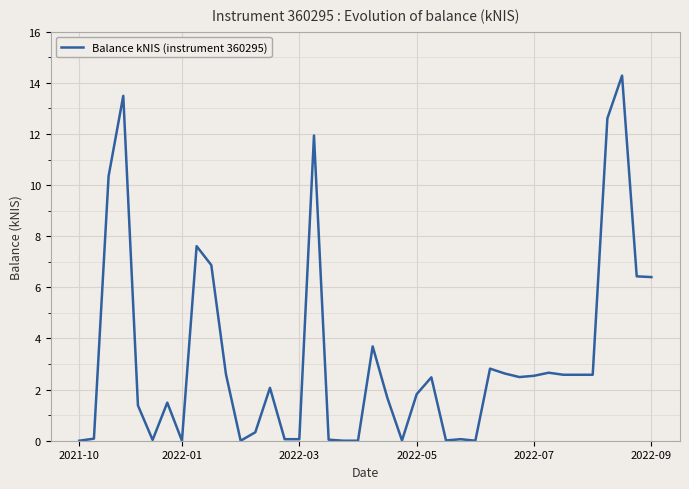

What is the maximum value shown in the chart?

14.3